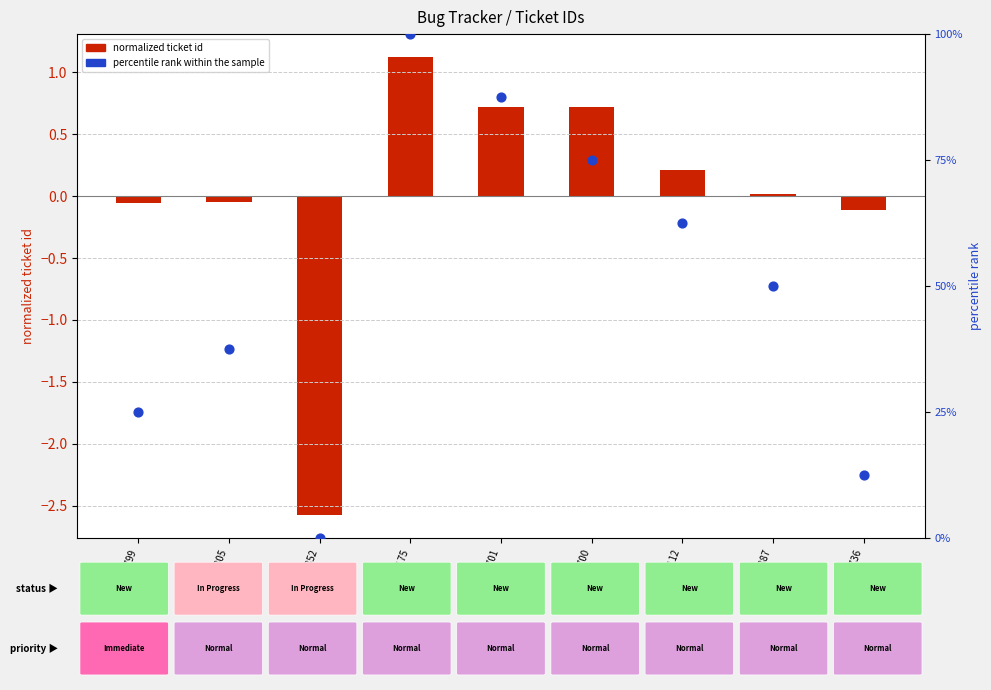

What is the change in value from #7175 to #5887?

-50.0